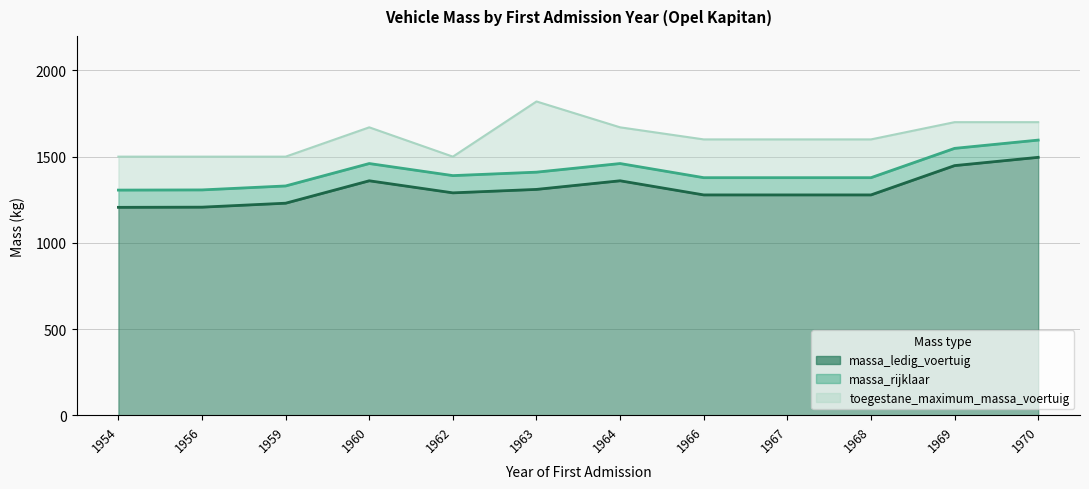

True or false: toegestane_maximum_massa_voertuig has a value of 824 at 1962.

False